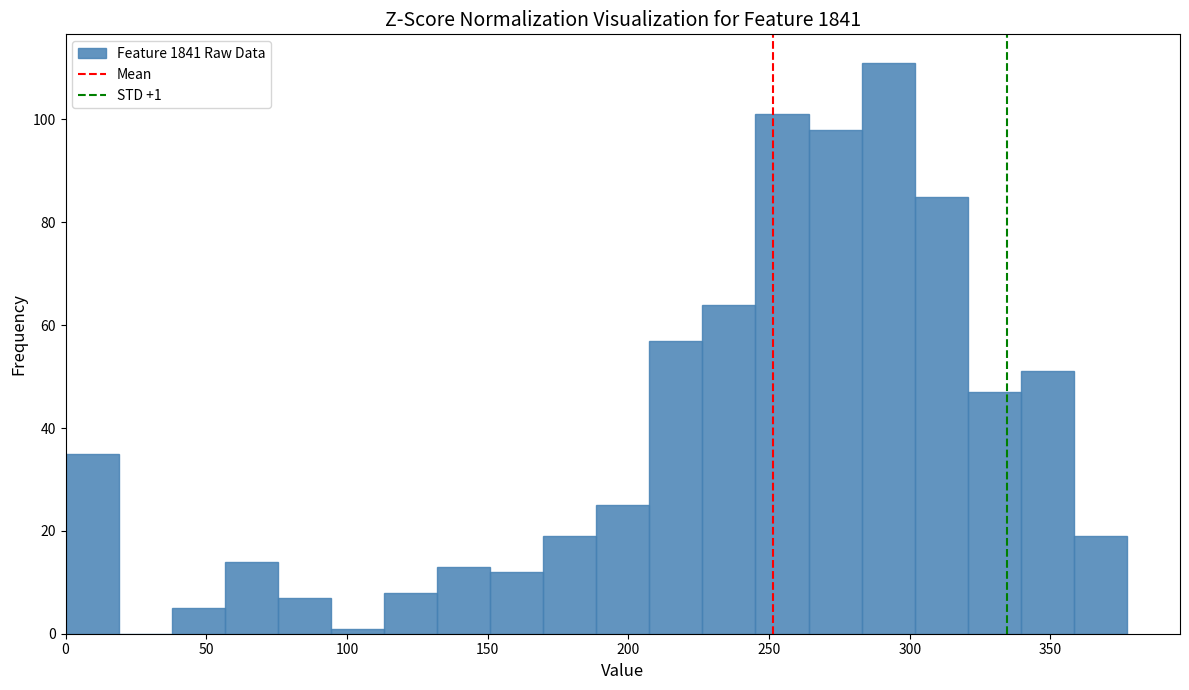

Read against the x-axis, roughly where is the centre of the tallest bar?

290